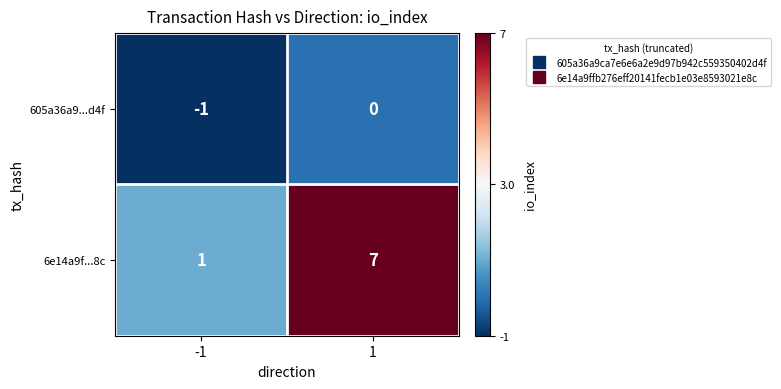

Rank the series at 1 from highest to lowest value.

6e14a9f...8c, 605a36a9...d4f